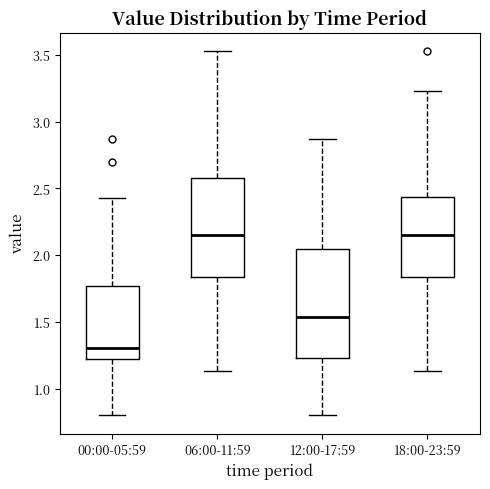

Where does the lower whisker of the box for 18:00-23:59 end on the y-axis? The values are not printed on the chart, so give them approximately, as read against the axis.

1.15